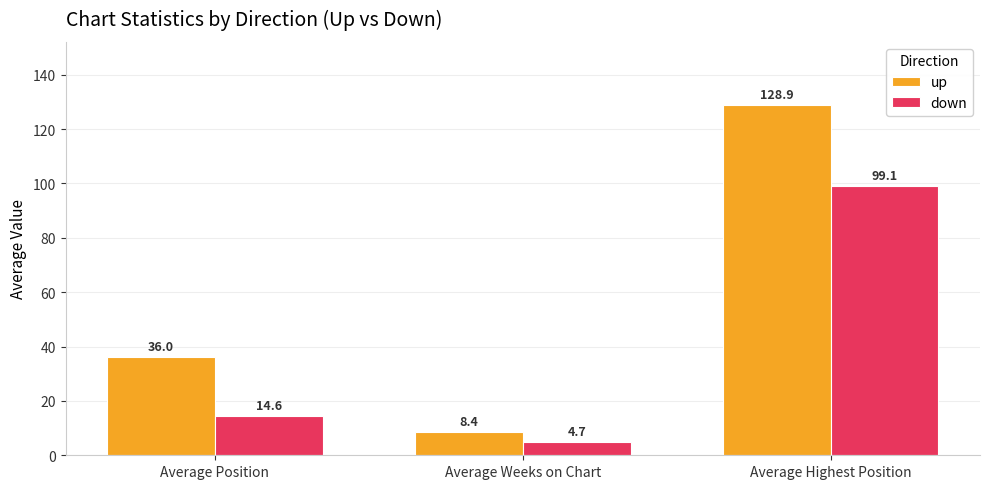

What is the label of the 3rd bar from the left?

Average Highest Position